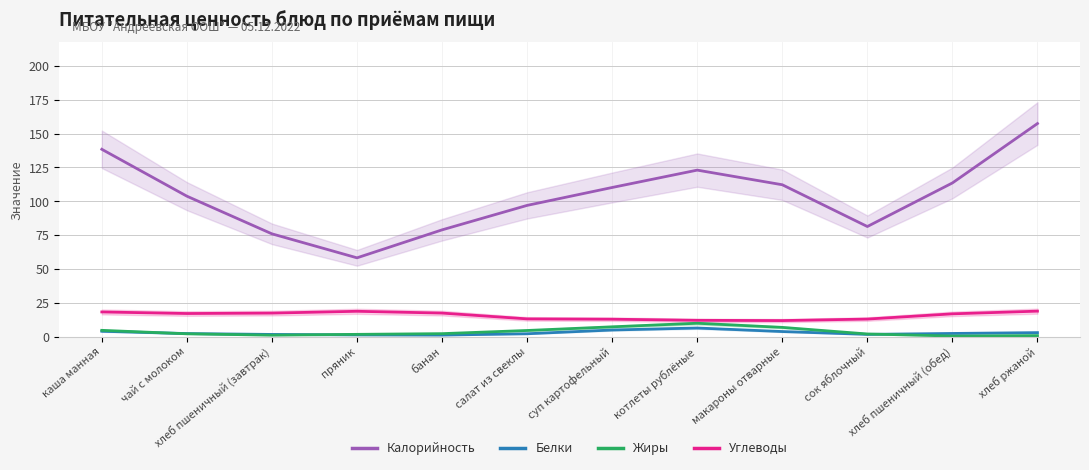

The value of Белки at банан is 0.3. True or false?

False